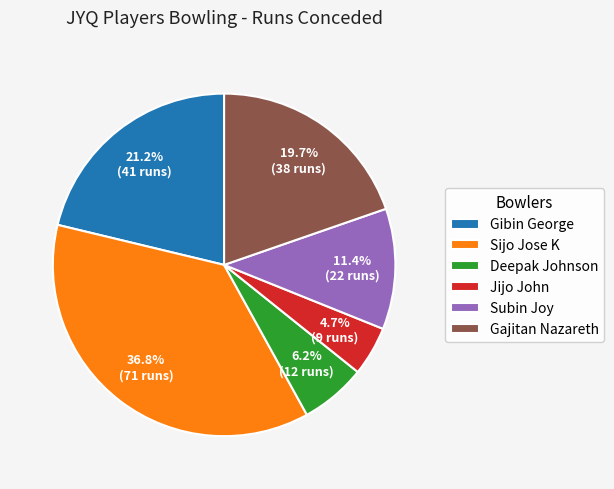

Combined, do Jijo John and Deepak Johnson account for over 50%?

No